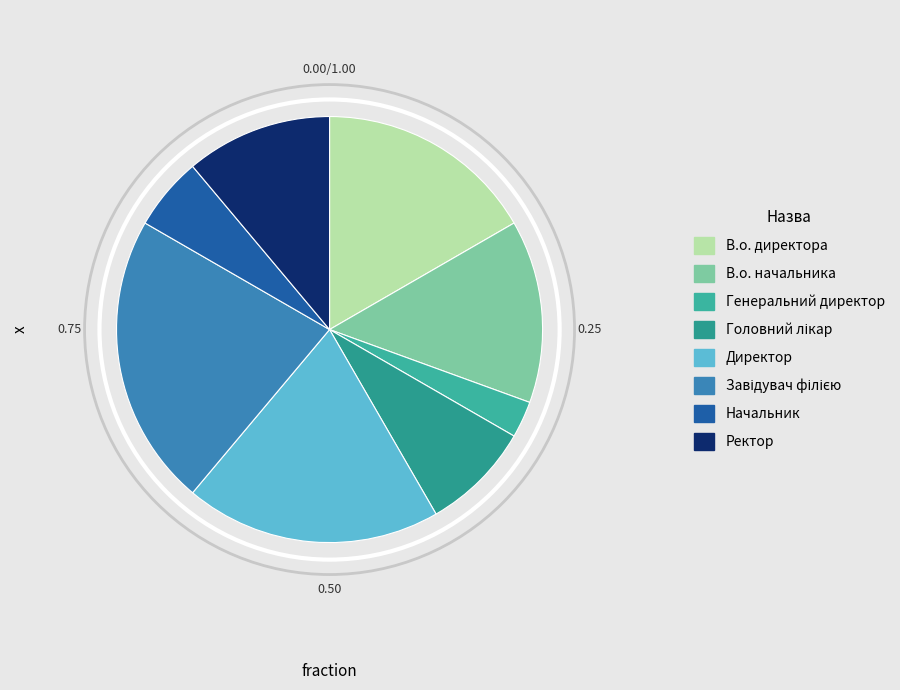

Count the number of slices in the pie.

8